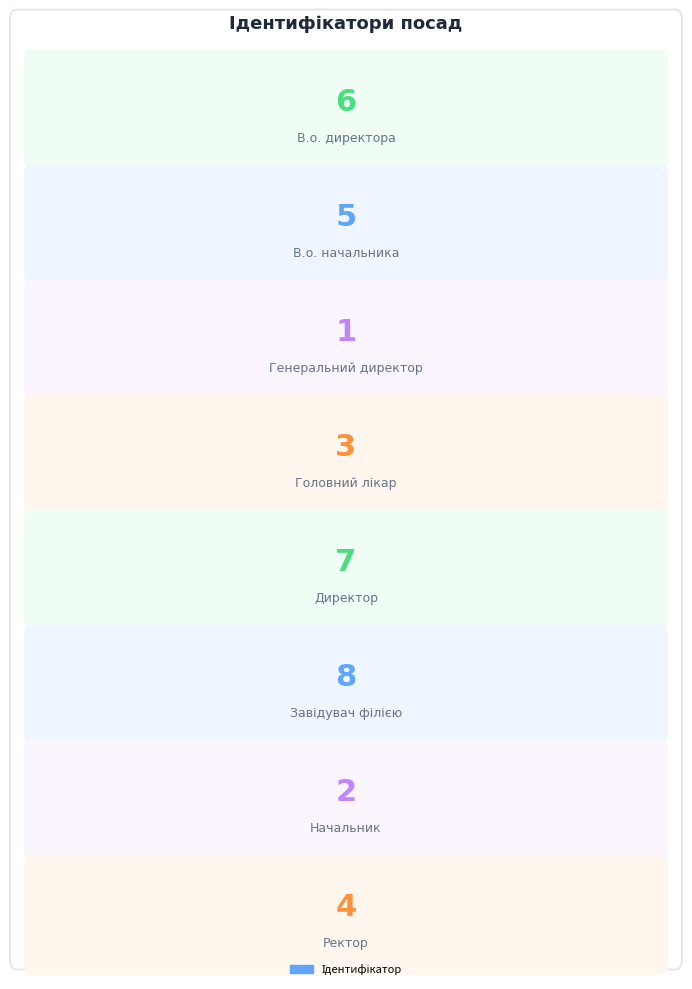

Where does the data first go above 5?

В.о. директора